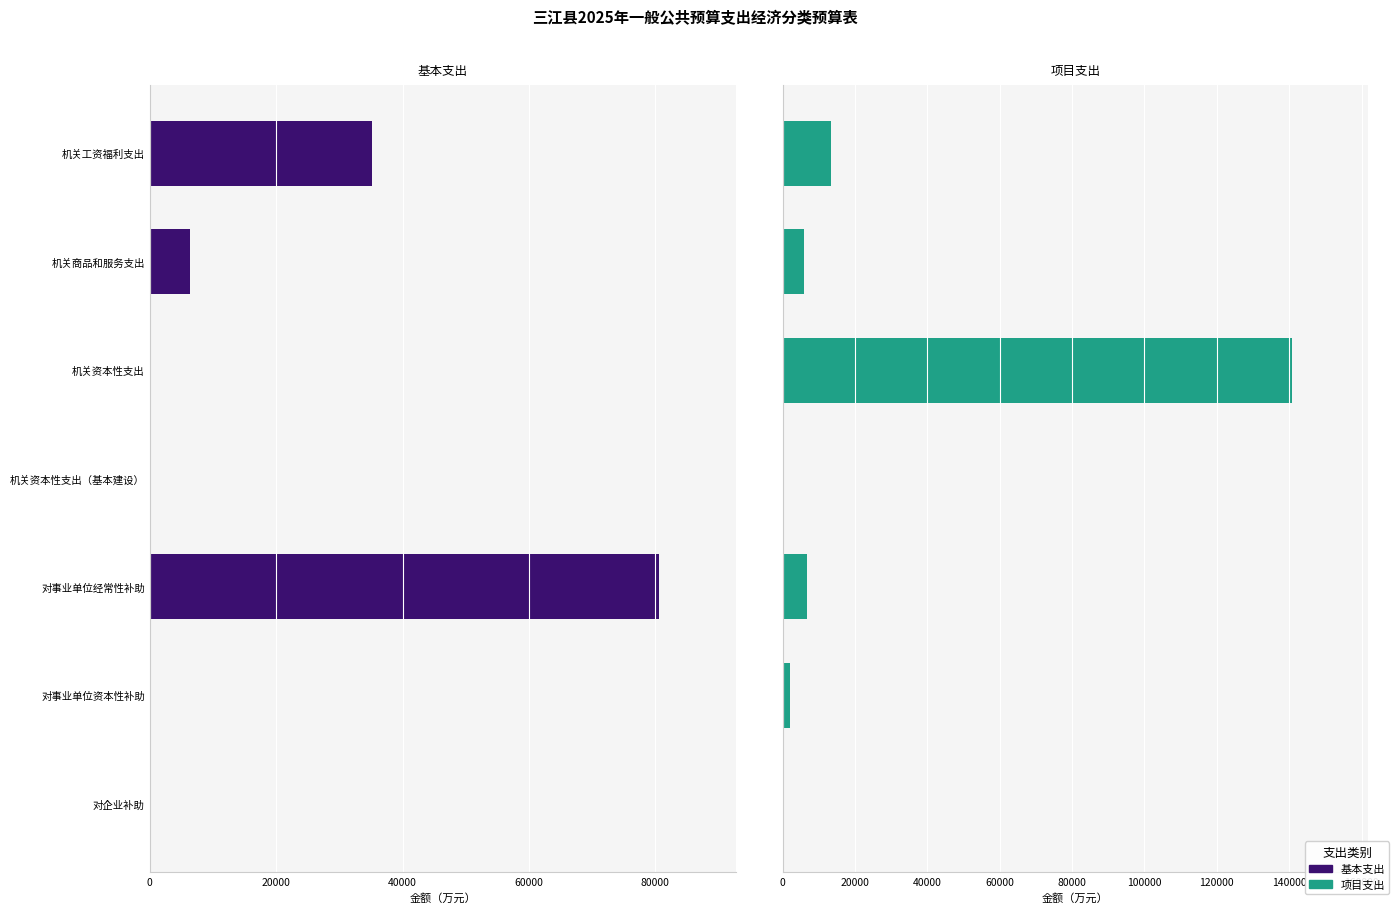

At how many categories does at least one series exceed 56386?

2